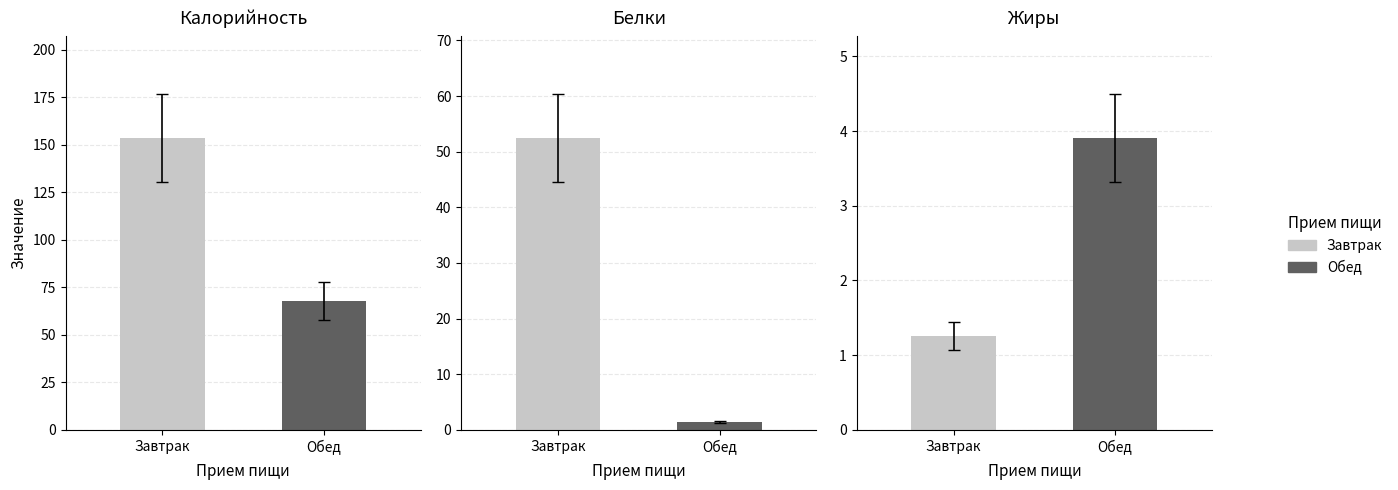

Rank the series at Завтрак from lowest to highest value.

Жиры, Белки, Калорийность